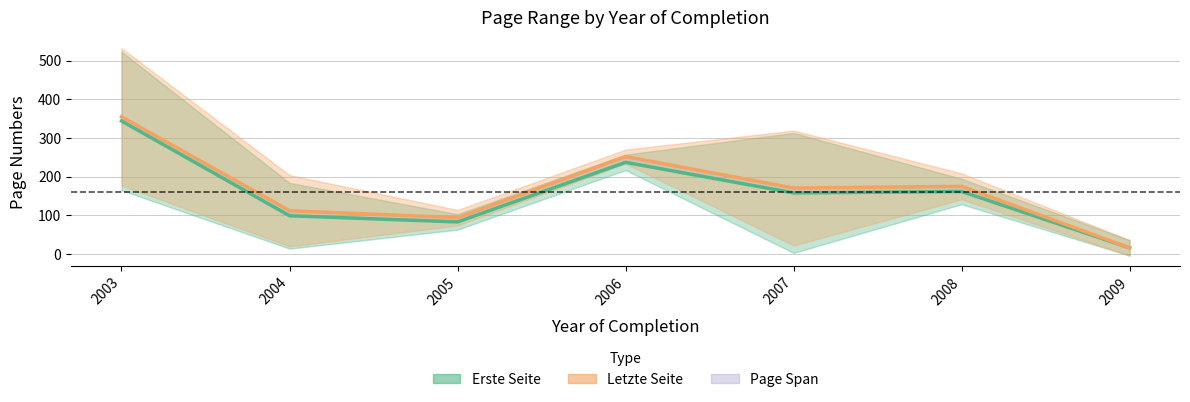

Which series has the largest total across all categories?

Letzte Seite